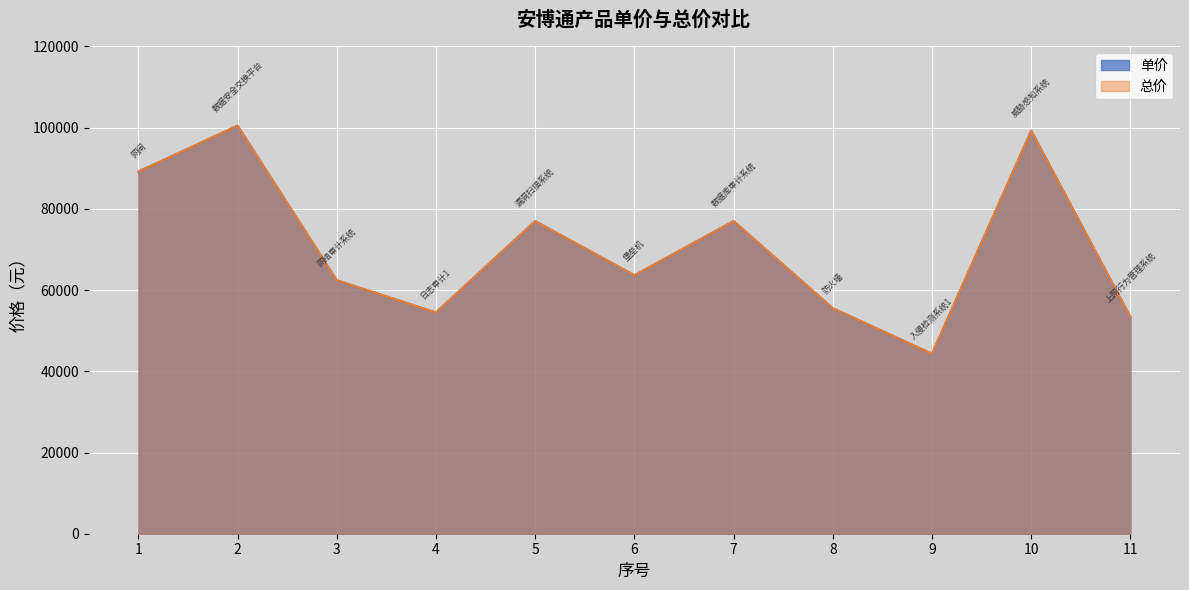

True or false: 单价 and 总价 cross at least once.

False